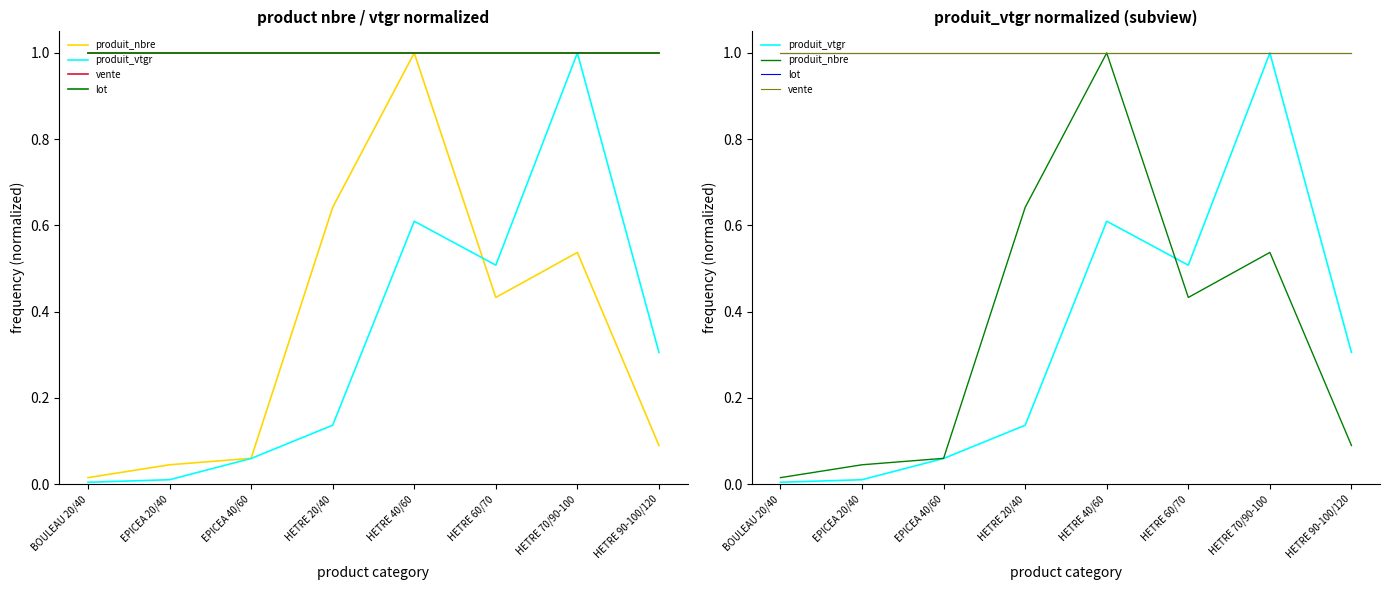

Between EPICEA 20/40 and HETRE 70/90-100, which is larger?

HETRE 70/90-100